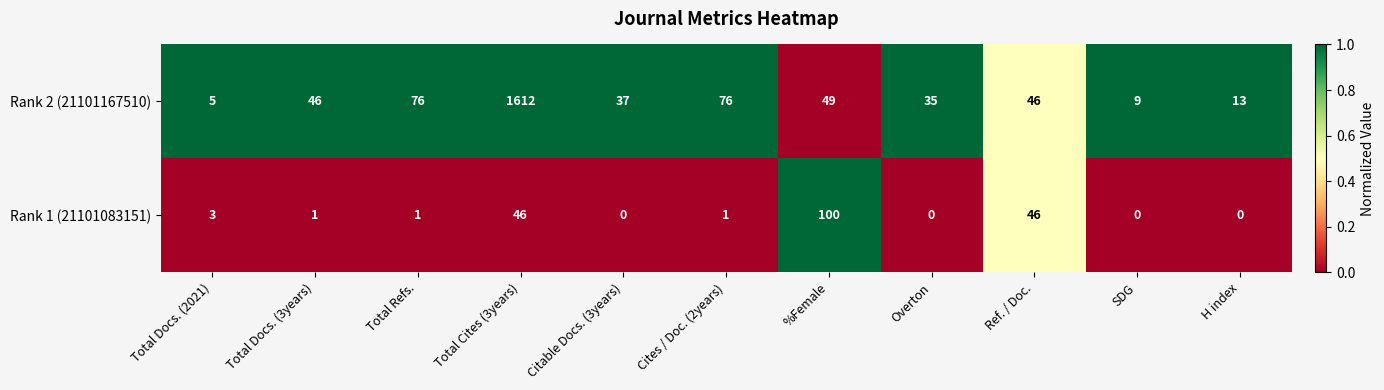

List the series in order of their peak value, highest first.

Rank 2 (21101167510), Rank 1 (21101083151)